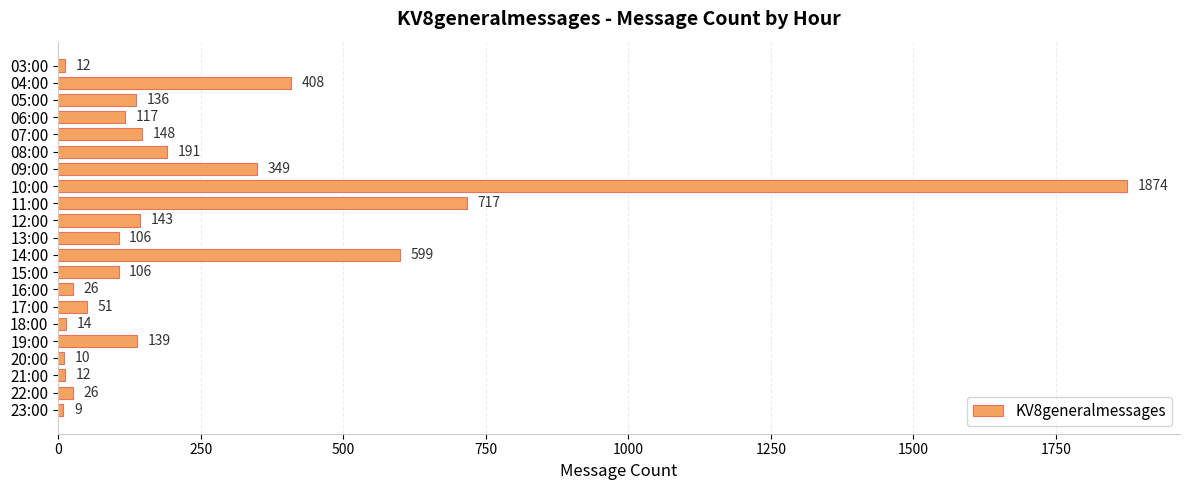

What is the difference between the maximum and minimum values?

1865